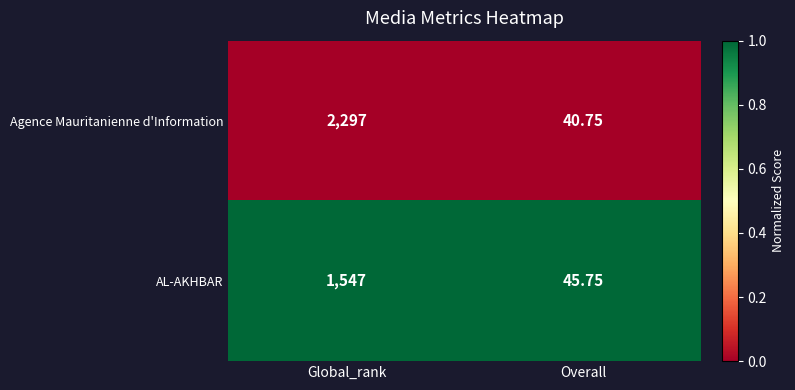

At which label is AL-AKHBAR closest to 796?

Overall